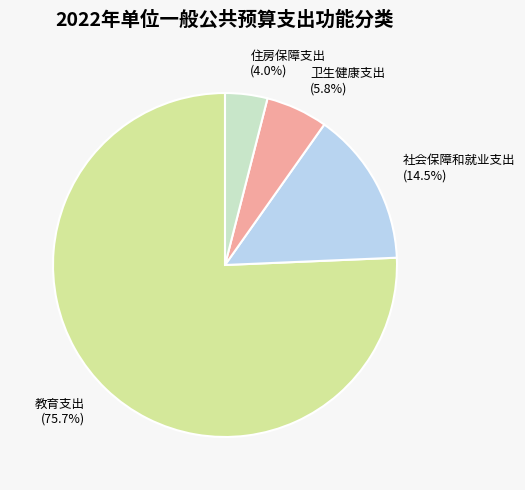

Rank the categories by value from highest to lowest.

教育支出, 社会保障和就业支出, 卫生健康支出, 住房保障支出